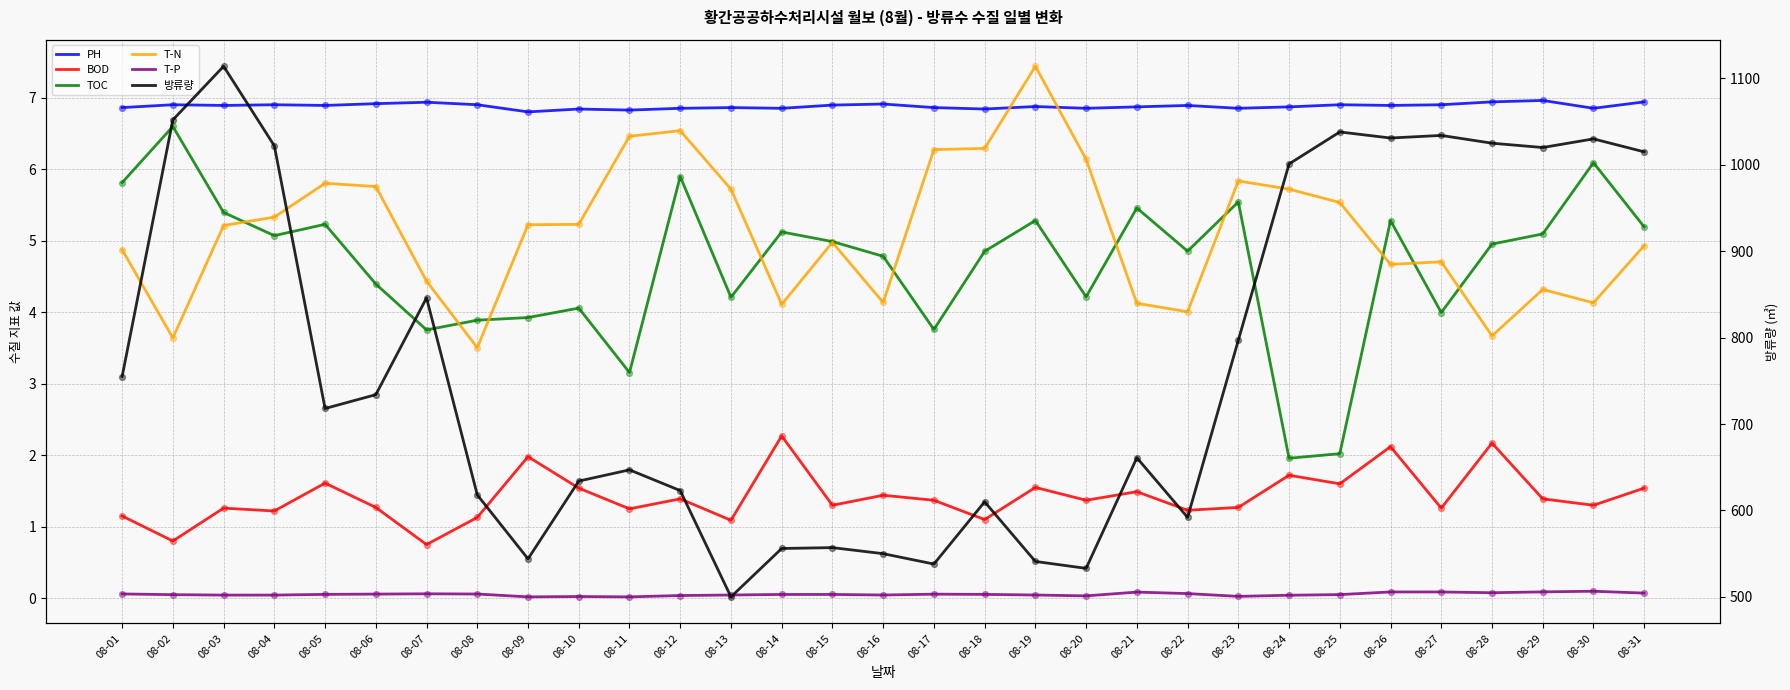

At which category is the sum across all series the highest?

08-03